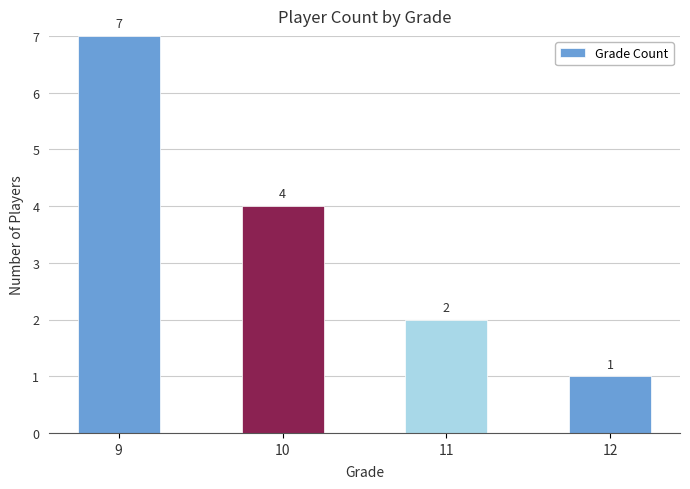

List the labels in order of value, smallest first.

12, 11, 10, 9